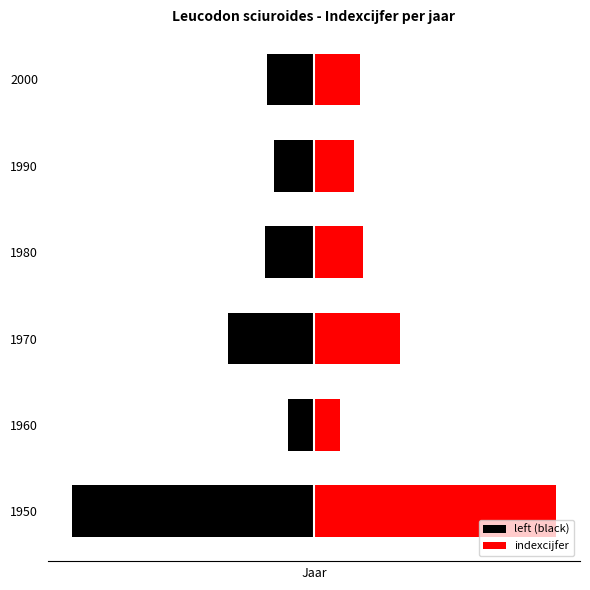

Rank the series by their average value, from lowest to highest.

left (black), indexcijfer